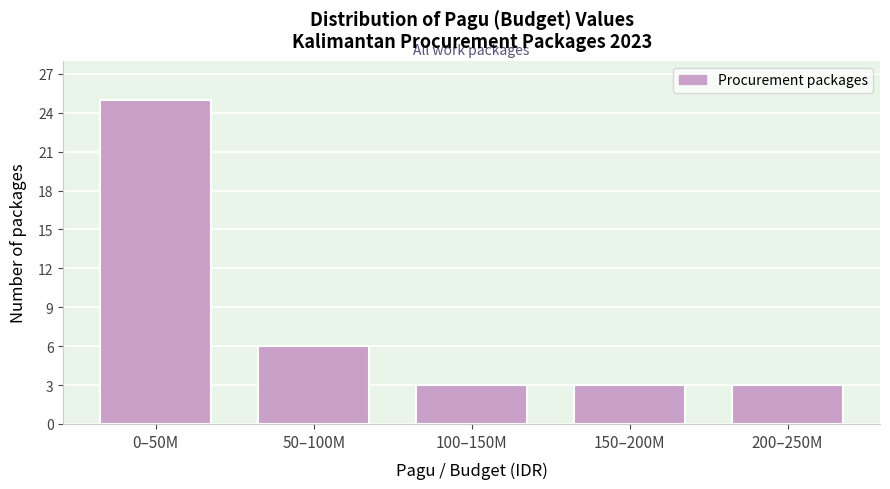

Reading left to right, what are all the values shown in this chart?

25	6	3	3	3